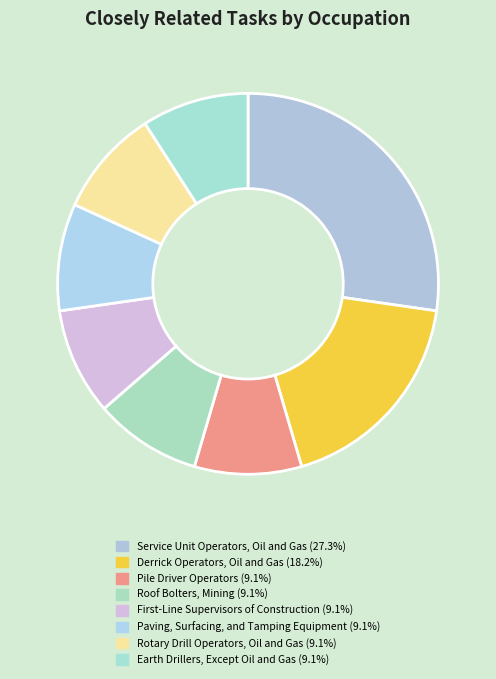

What percentage is NOT represented by Earth Drillers, Except Oil and Gas?

90.9%